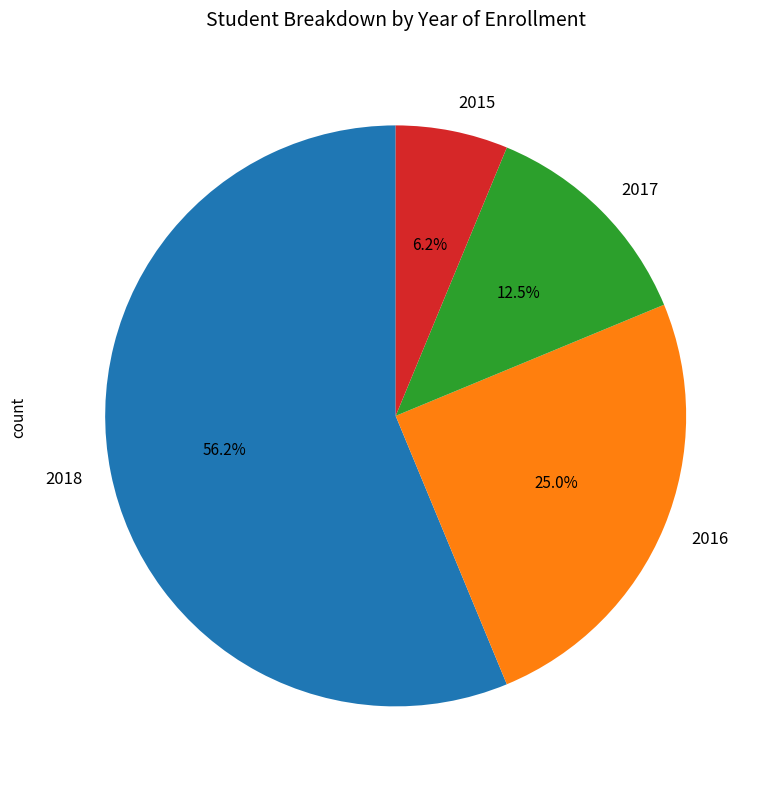

To the nearest percent, what percentage of the pie is 2016?

25%